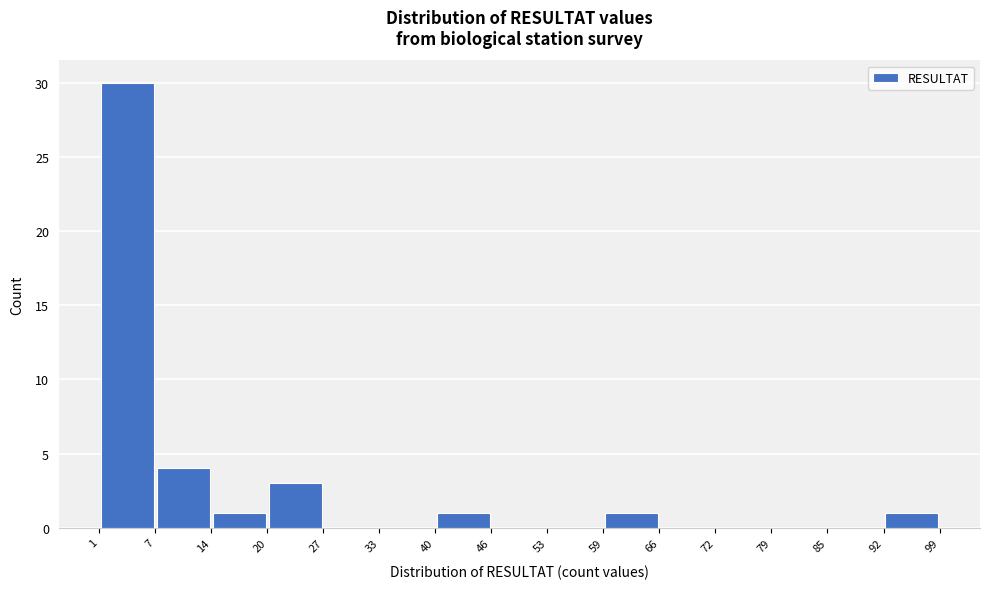

Reading left to right, transcribe this chart: for each bar, give the range it covers on the x-axis and its height. The values are not printed on the chart, so give them approximately, as read against the axis.

1 to 7: 30
7 to 14: 4
14 to 20: 1
20 to 27: 3
27 to 33: 0
33 to 40: 0
40 to 46: 1
46 to 53: 0
53 to 59: 0
59 to 66: 1
66 to 72: 0
72 to 79: 0
79 to 85: 0
85 to 92: 0
92 to 99: 1